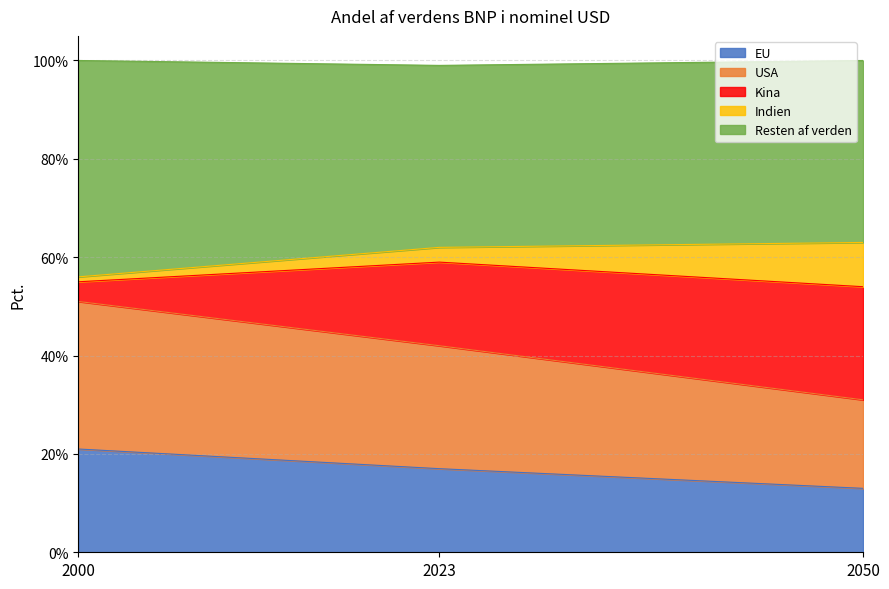

How many lines are shown in the chart?

5